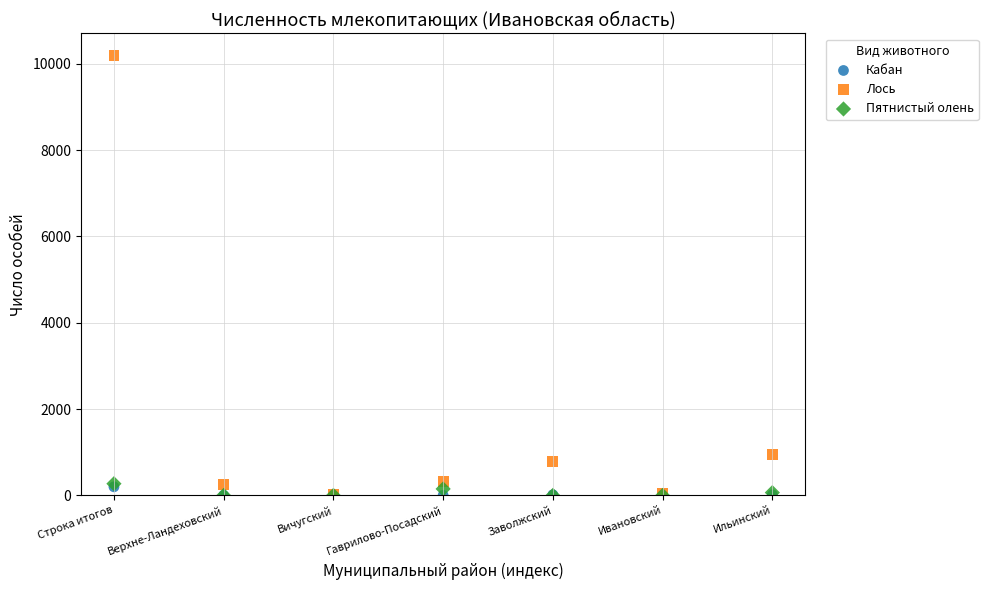

Across all series, what Y value is closest to 5099?

947